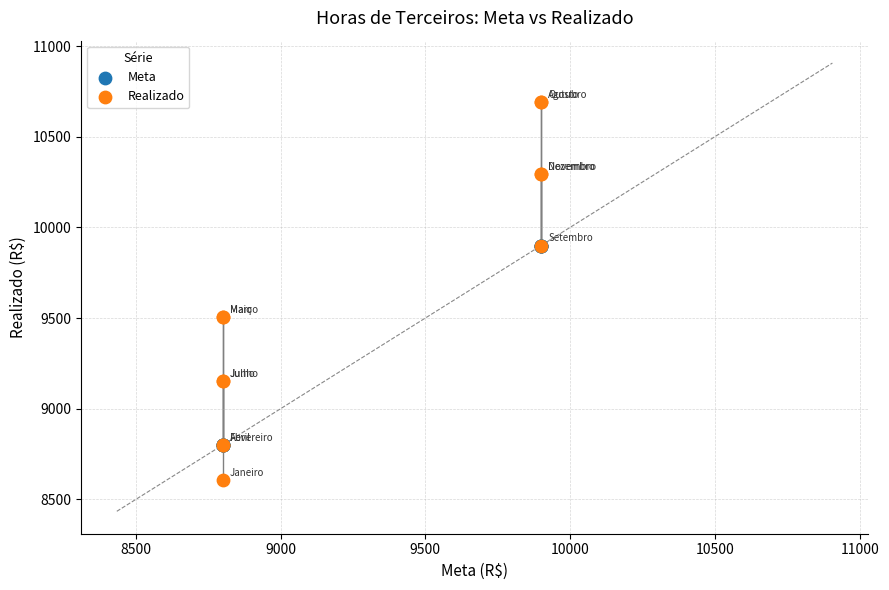

Which series has the widest spread of Y values?

Realizado